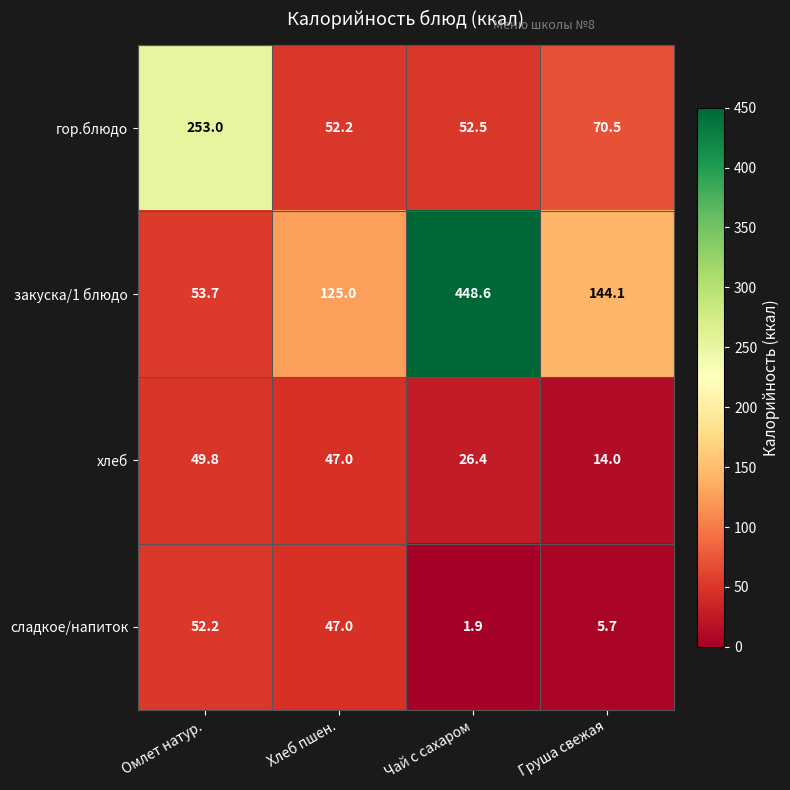

Is it true that сладкое/напиток equals 47.0 at Хлеб пшен.?

True